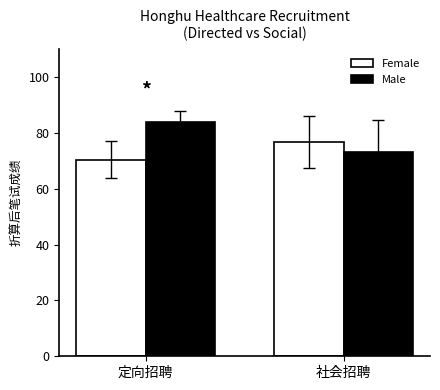

The Female series shows 70.3 at 定向招聘. True or false?

True